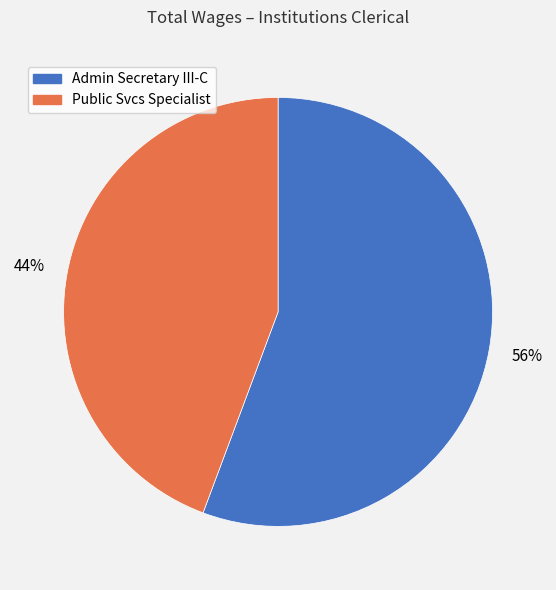

Approximately how many times larger is the value at Admin Secretary III-C compared to Public Svcs Specialist?

1.3